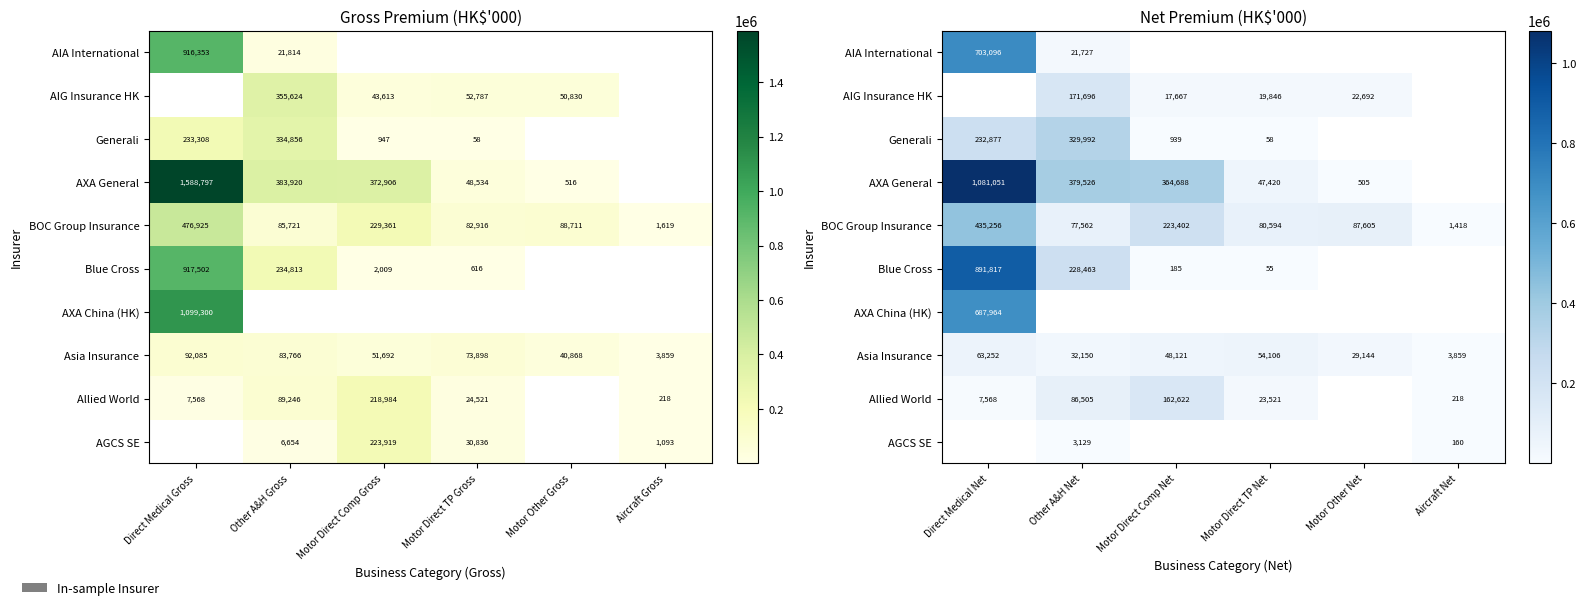

Which series has the widest spread of values?

AXA General